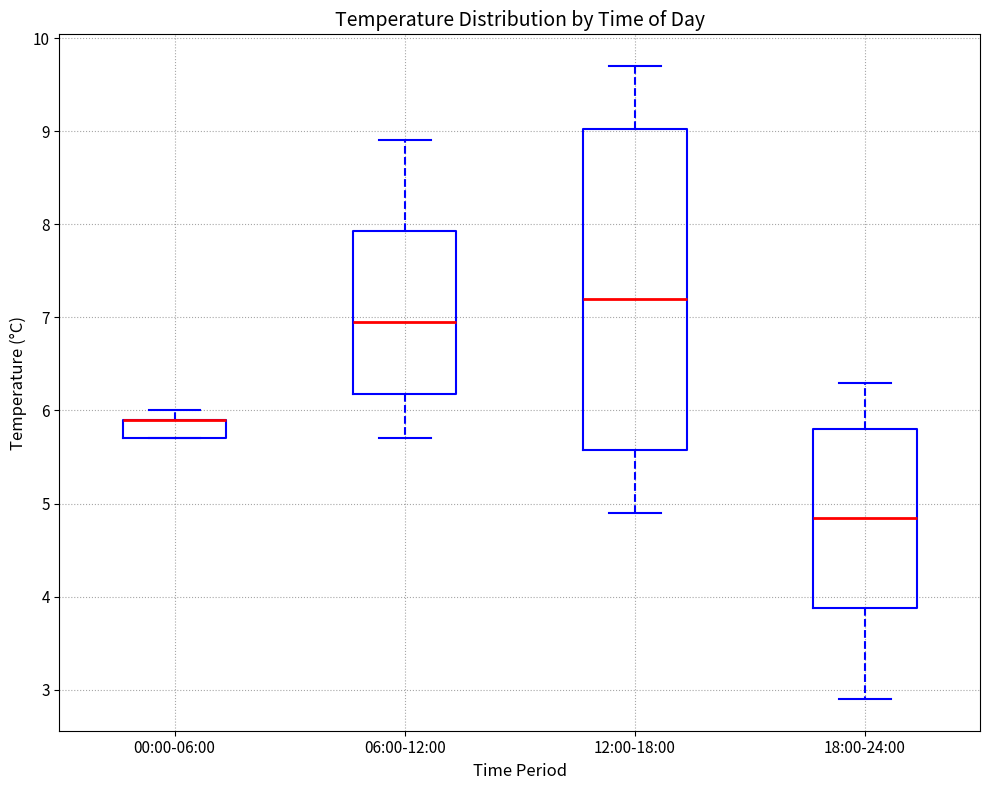

Reading left to right, read every box against the y-axis: the position of its median line, the range the box covers, and the ends of its whiskers. The values are not printed on the chart, so give them approximately, as read against the axis.

00:00-06:00: median 5.9 (drawn on the box's upper edge), box 5.7 to 5.9, whiskers 5.7 to 6.0
06:00-12:00: median 7.0, box 6.2 to 7.9, whiskers 5.7 to 8.9
12:00-18:00: median 7.2, box 5.6 to 9.0, whiskers 4.9 to 9.7
18:00-24:00: median 4.9, box 3.9 to 5.8, whiskers 2.9 to 6.3